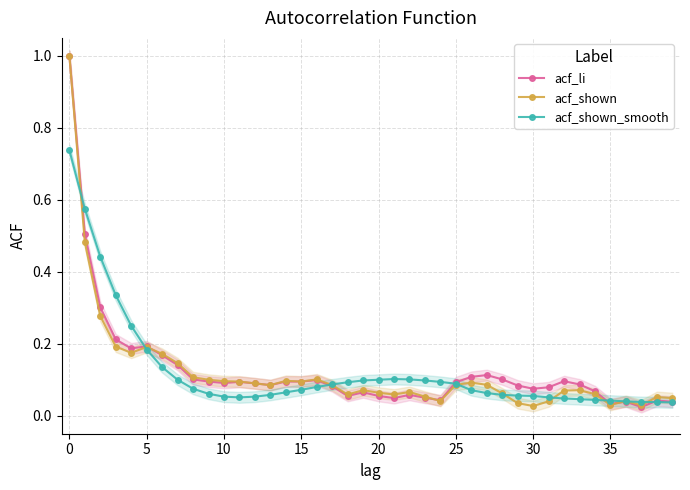

What is the maximum value for acf_shown?

1.0